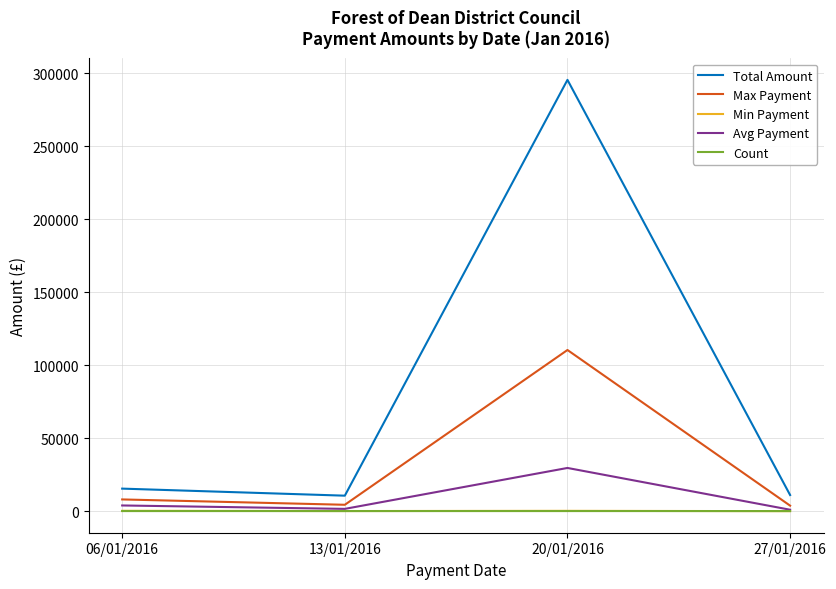

How many categories are shown in the chart?

4